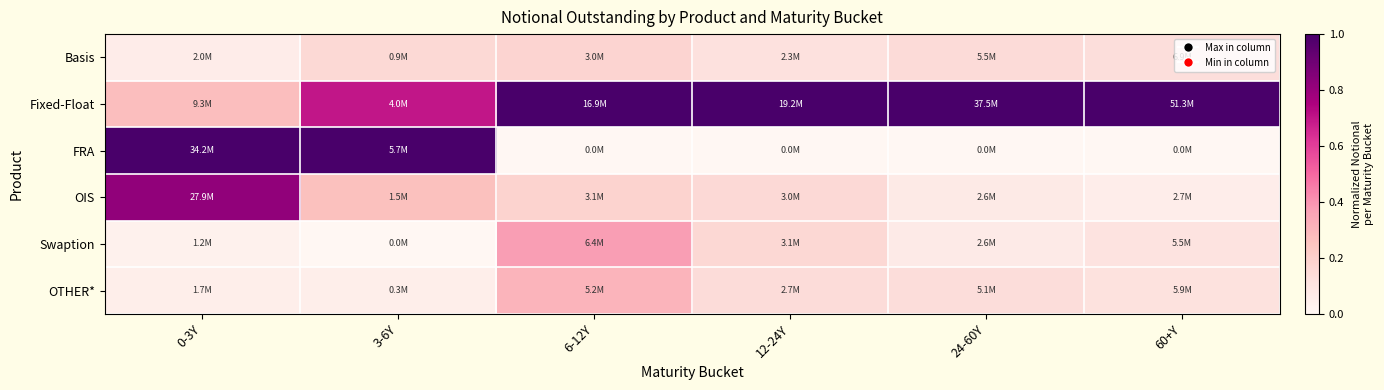

How many series are shown in this chart?

6